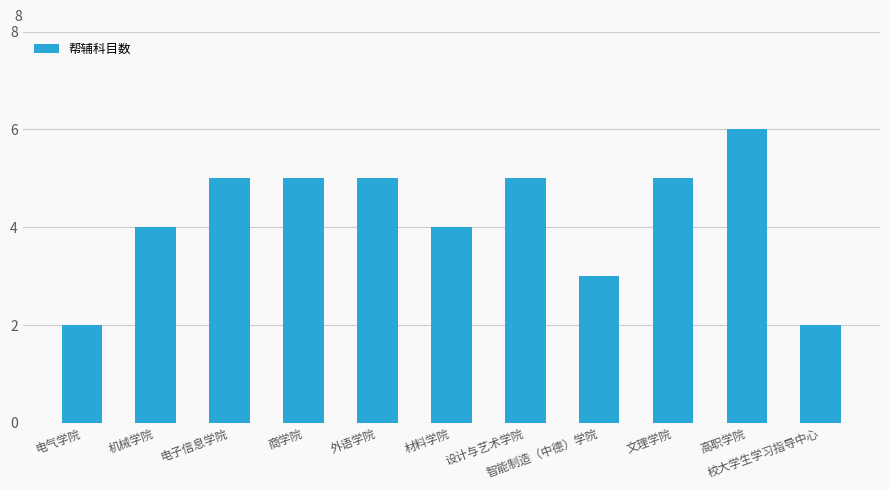

How many values are below 5?

5